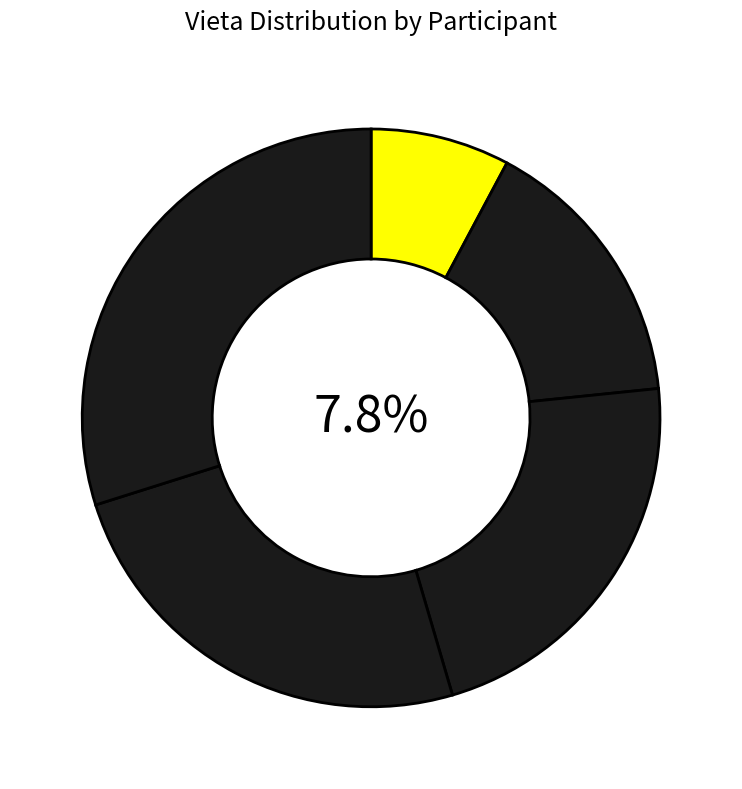

What percentage is the Arvīds slice, to the nearest percent?

25%